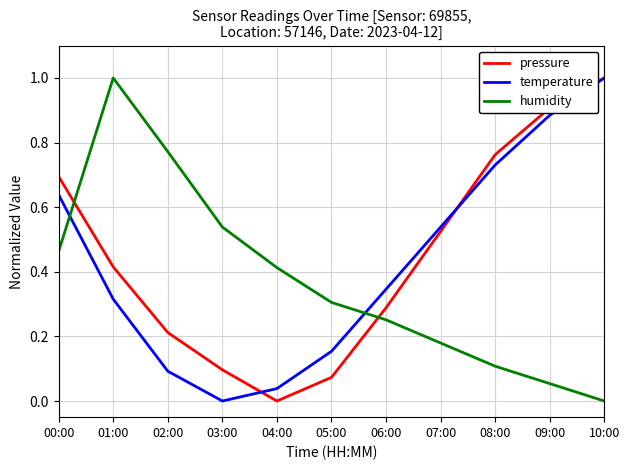

What is the total value across all series at 02:00?

1.1